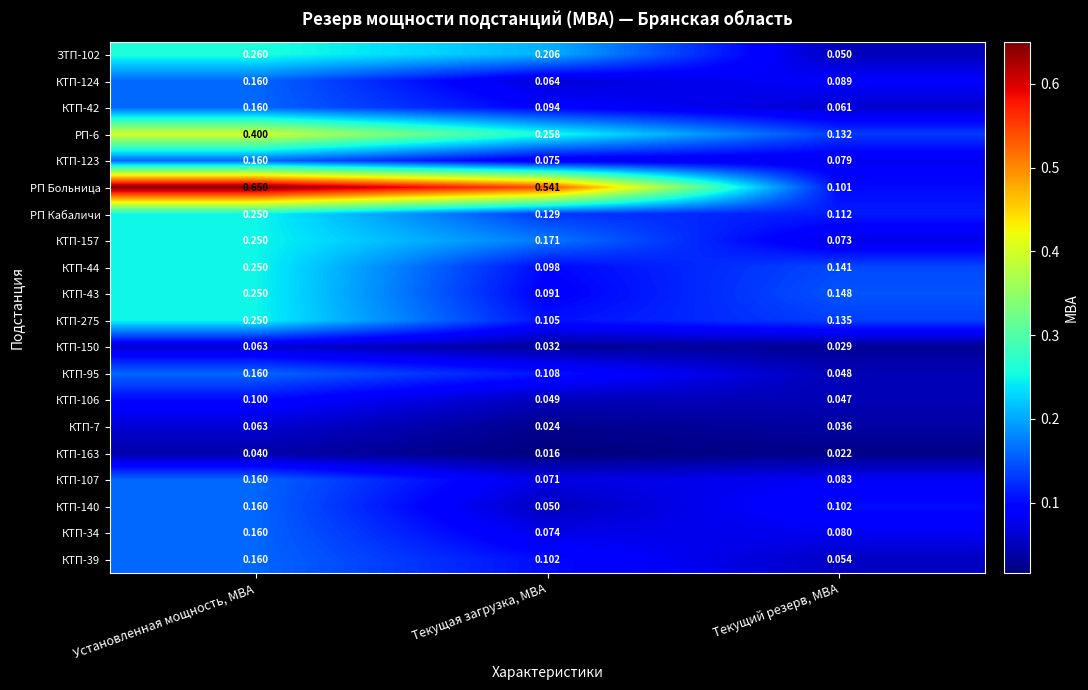

Between Текущая загрузка, МВА and Текущий резерв, МВА, which series saw the biggest shift?

РП Больница